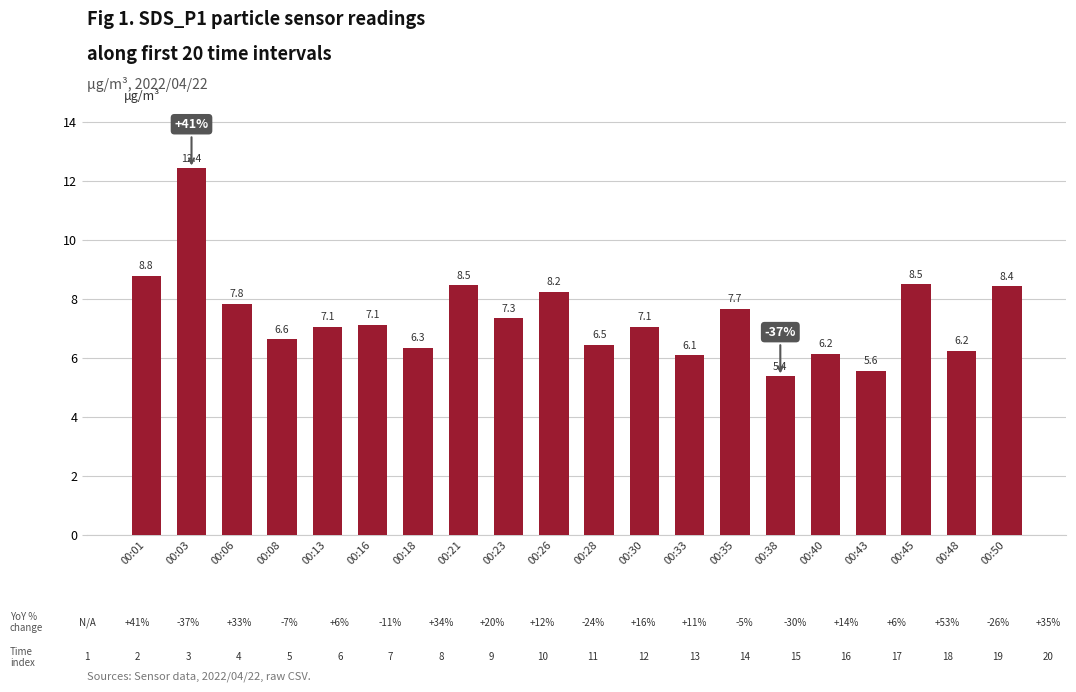

What is the value of the 17th bar from the left?

5.6